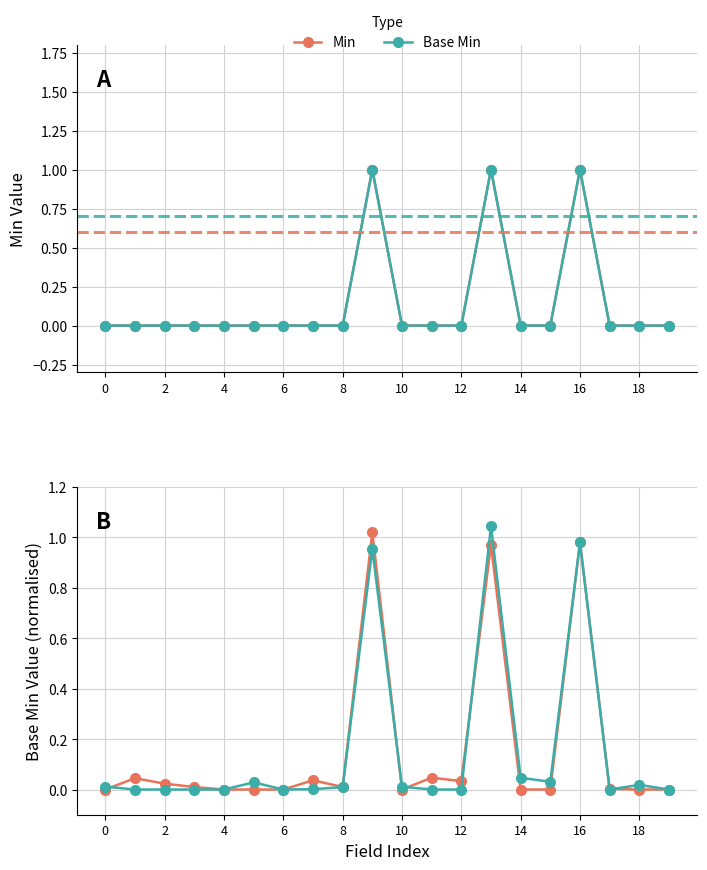

What is the spread (max minus min) of values at 13?

0.1